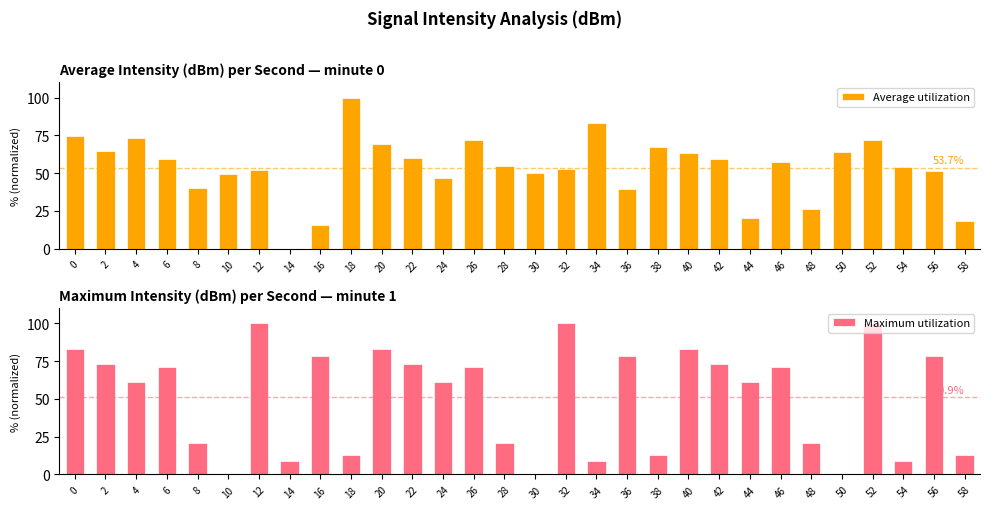

At which category is the sum across all series the highest?

52